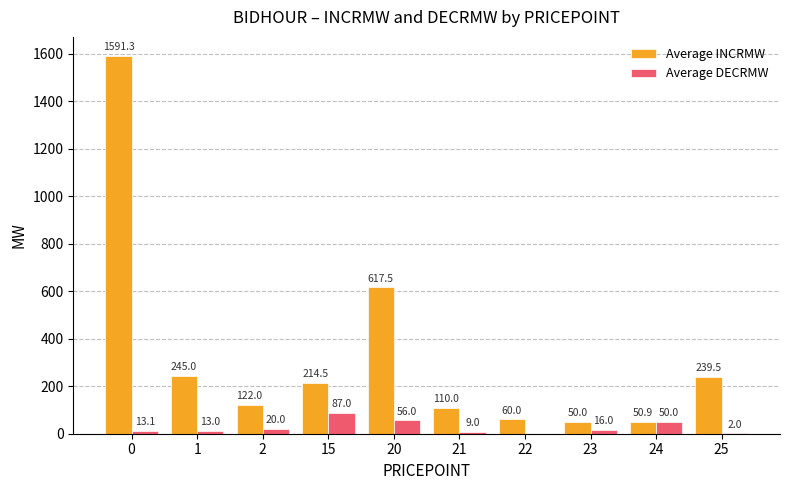

Count the number of categories in the chart.

10